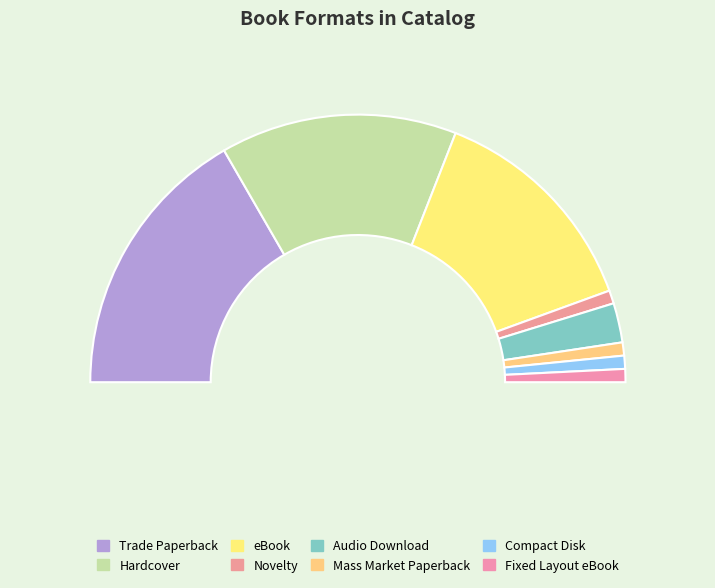

Does any single category account for the majority?

No